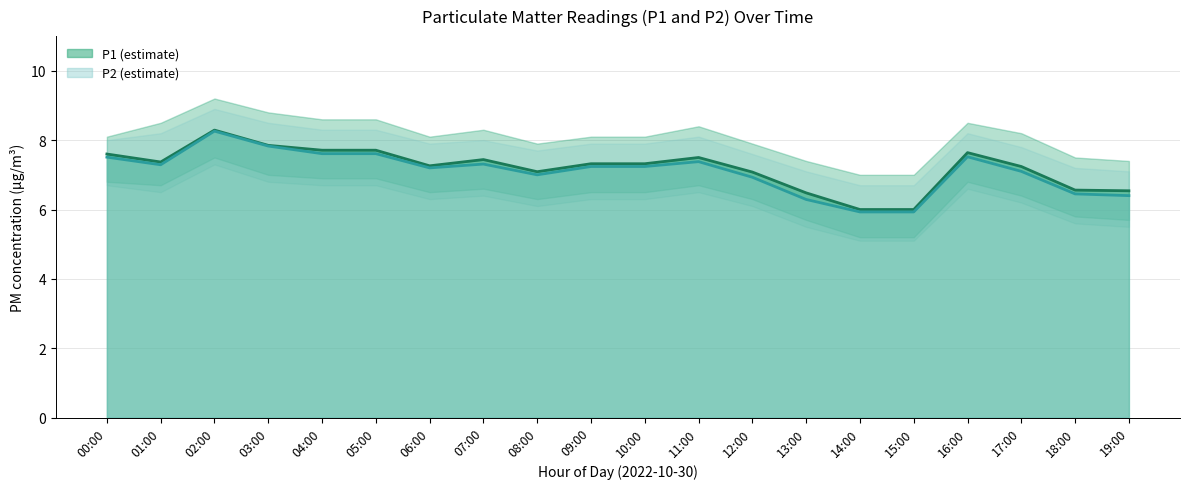

What is the average value of the P2 series?

7.1